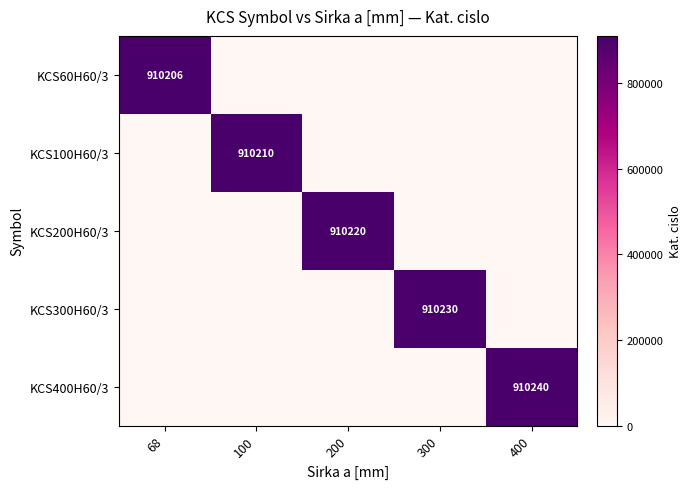

Is it true that KCS100H60/3 equals 910210 at 100?

True